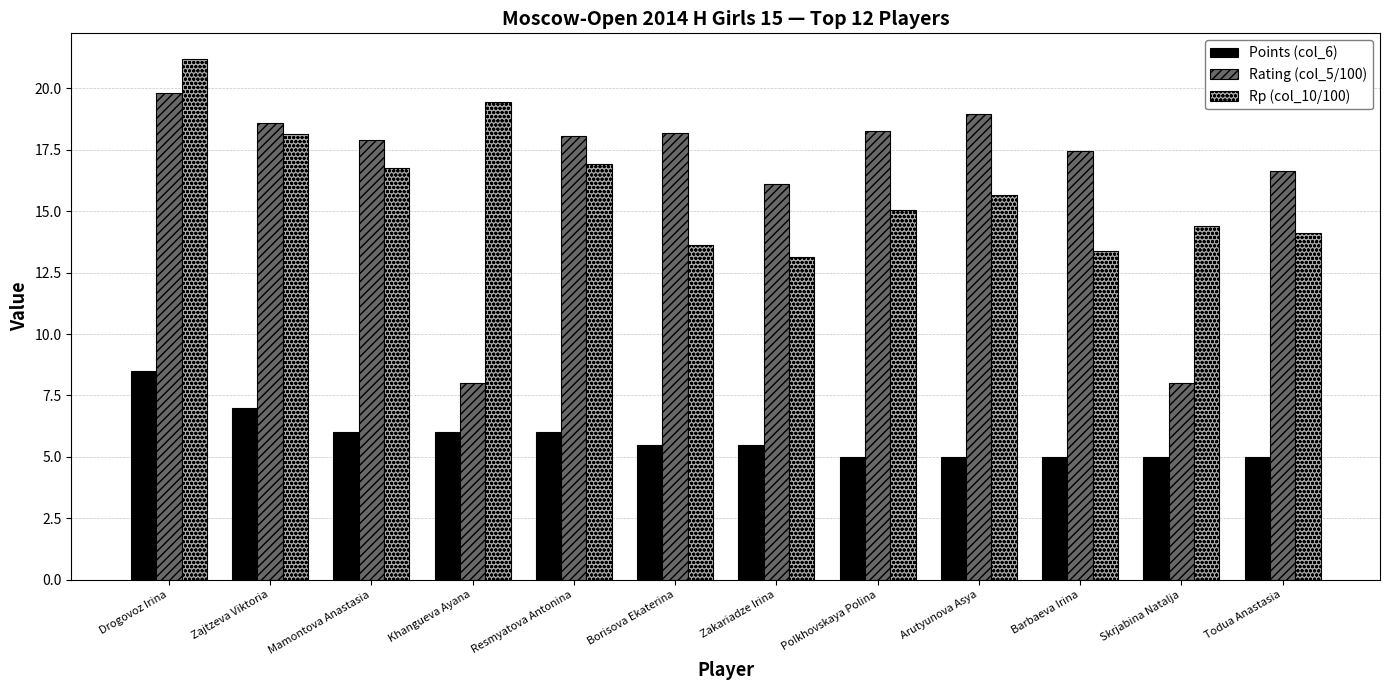

Rank the series by their maximum value, from highest to lowest.

Rp (col_10/100), Rating (col_5/100), Points (col_6)